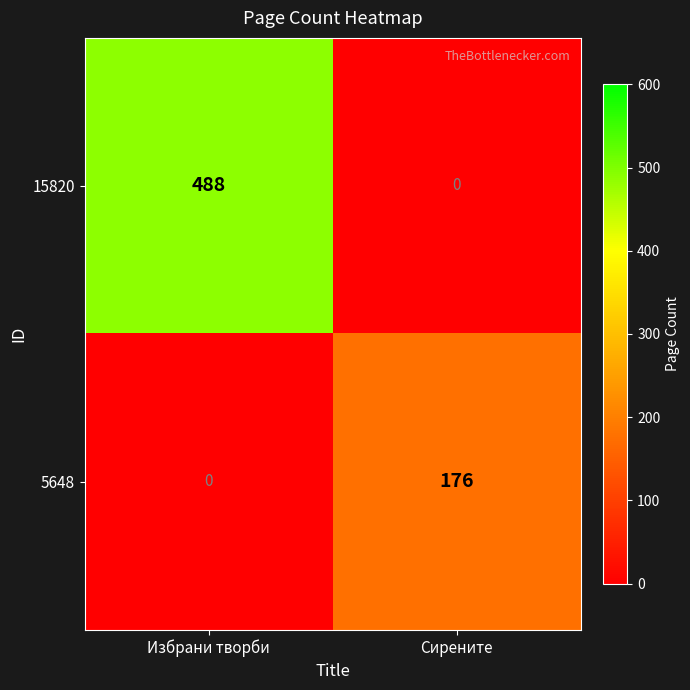

Which series has the largest total across all categories?

15820